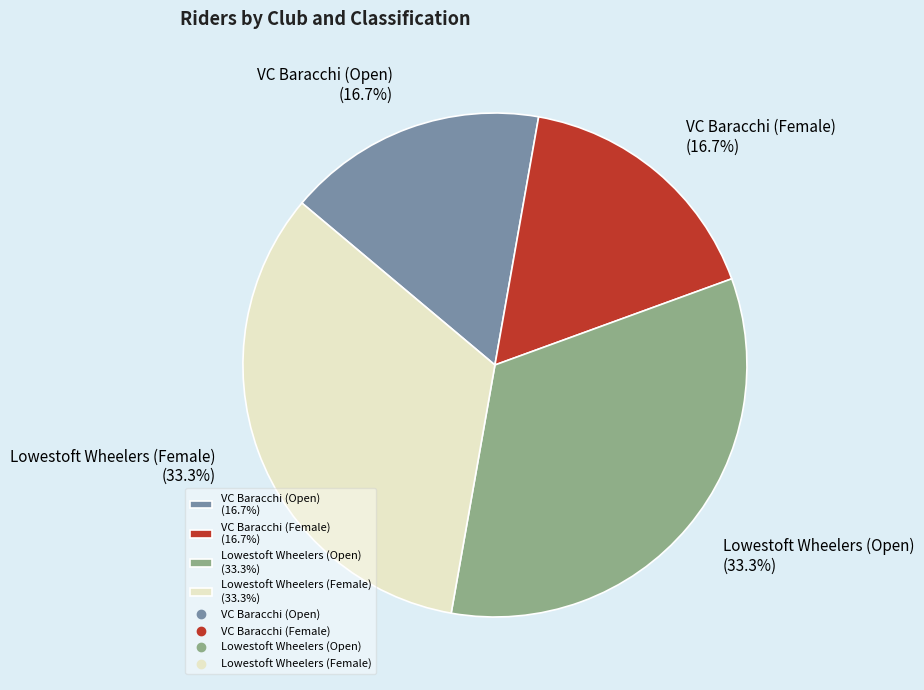

What percentage is the VC Baracchi (Female) slice, to the nearest percent?

17%